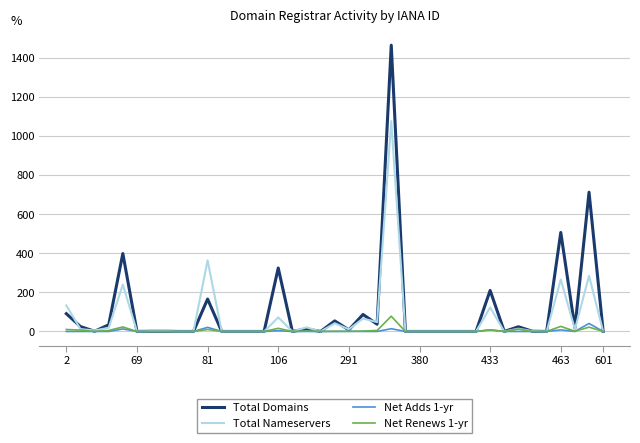

Which series has the widest spread of values?

Total Domains